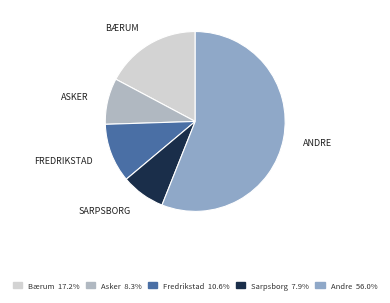

Count the number of slices in the pie.

5